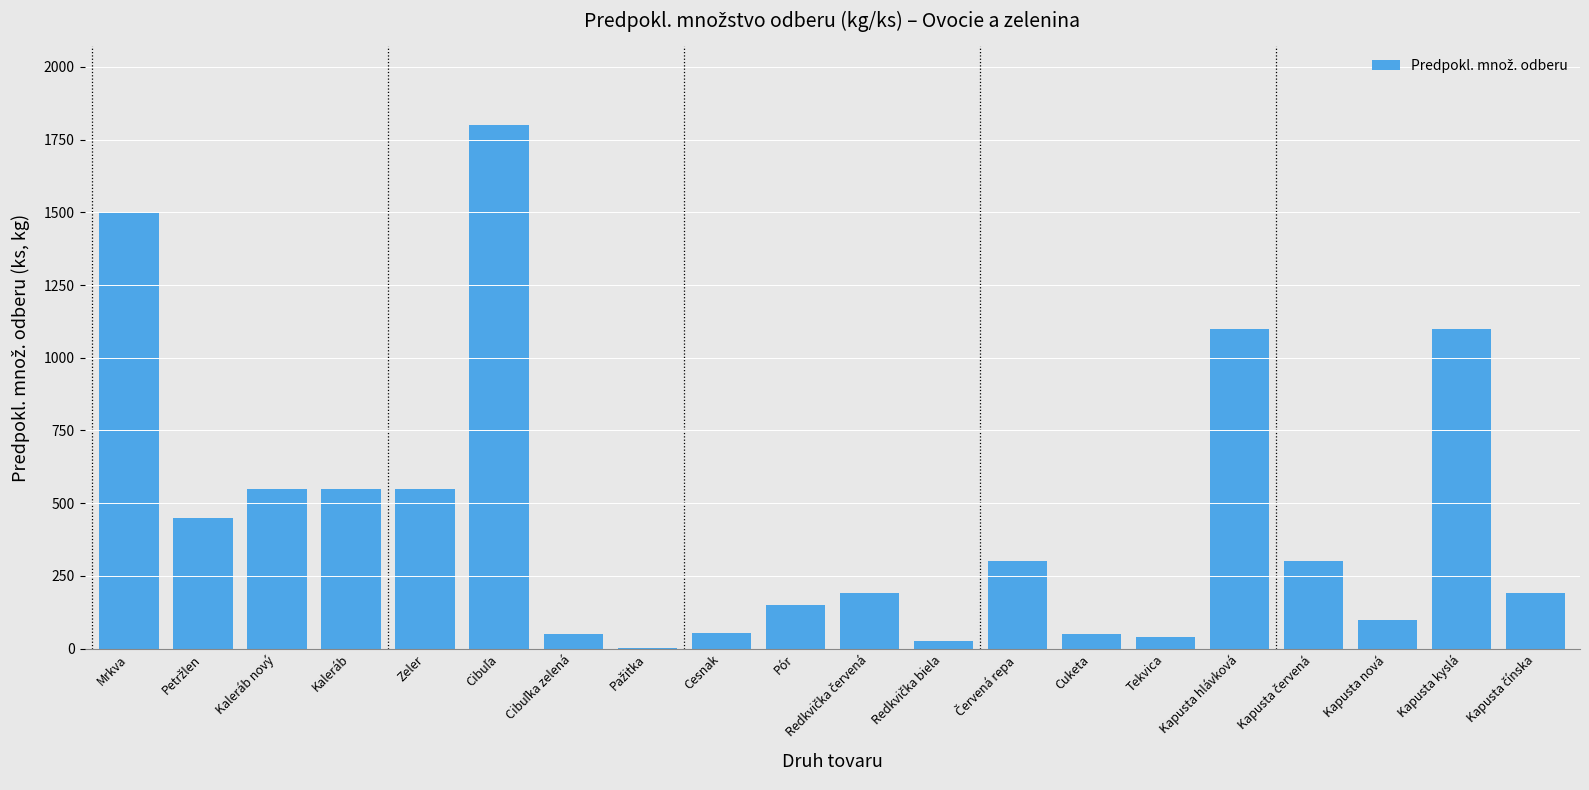

What is the greatest value displayed?

1800